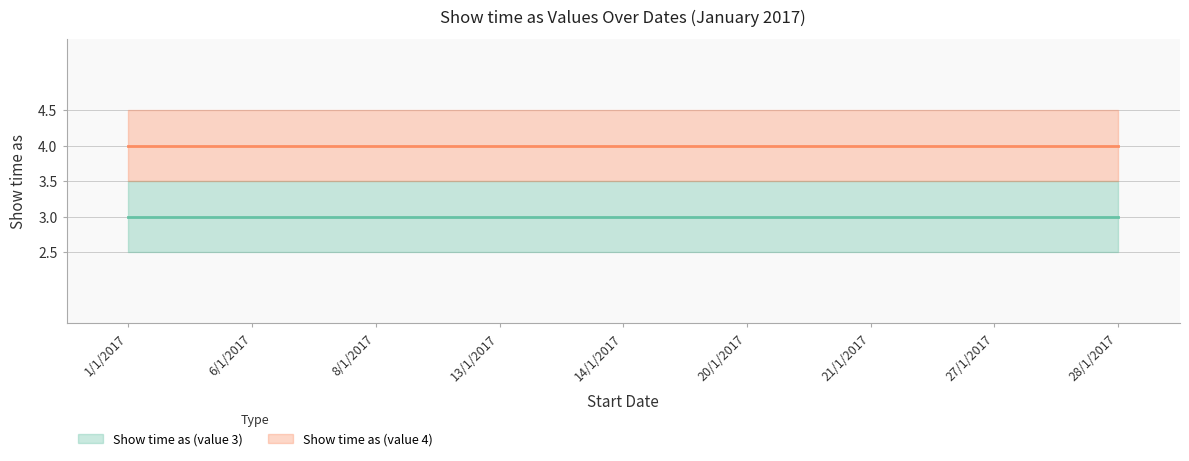

Reading left to right, extract all data points from this chart.

Show time as (value 3): 3	3	3	3	3	3	3	3	3
Show time as (value 4): 4	4	4	4	4	4	4	4	4